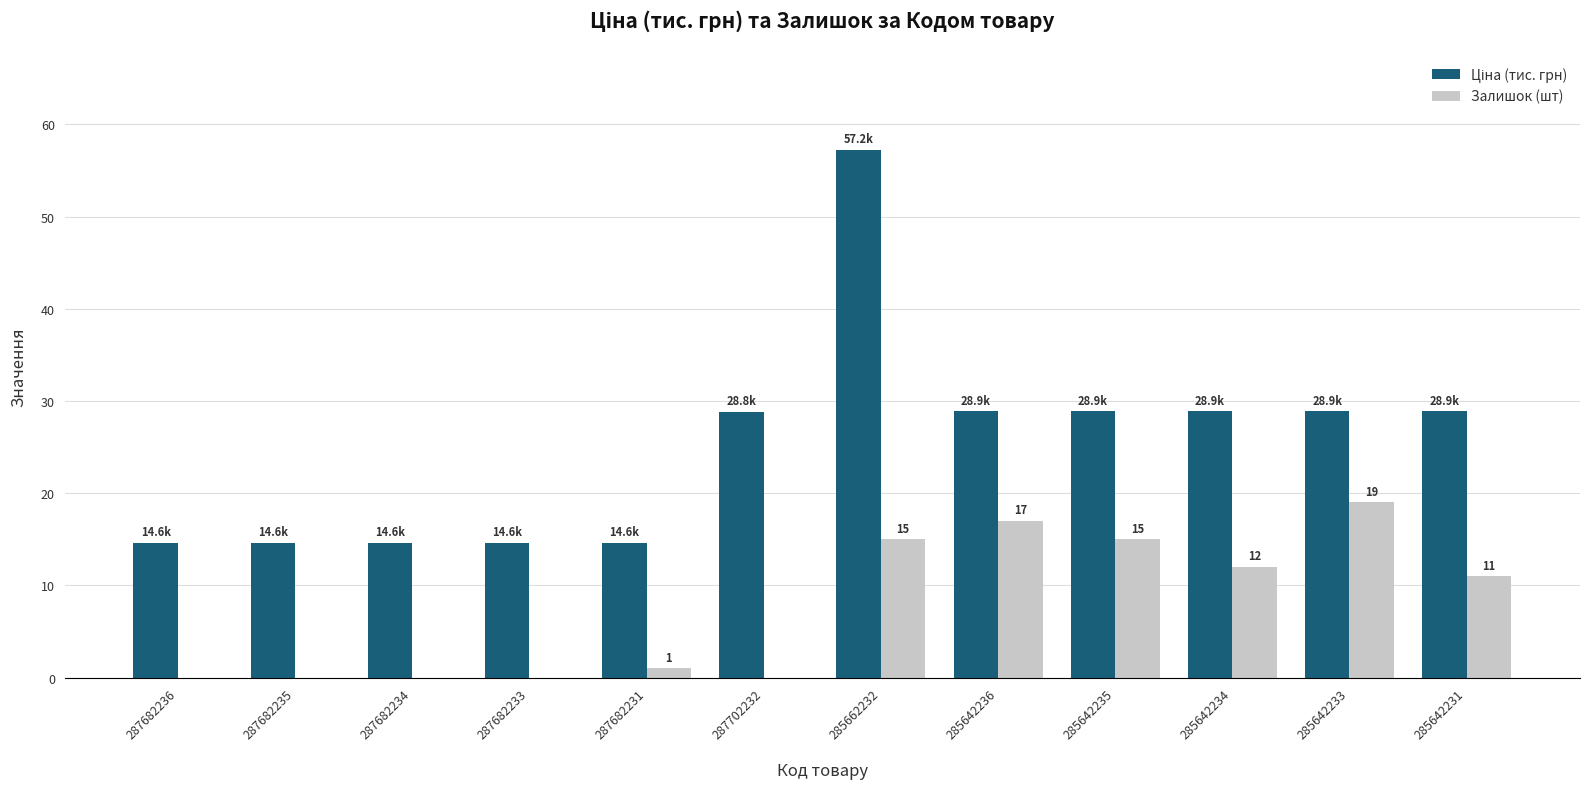

The Залишок (шт) series shows 6.3 at 287682233. True or false?

False